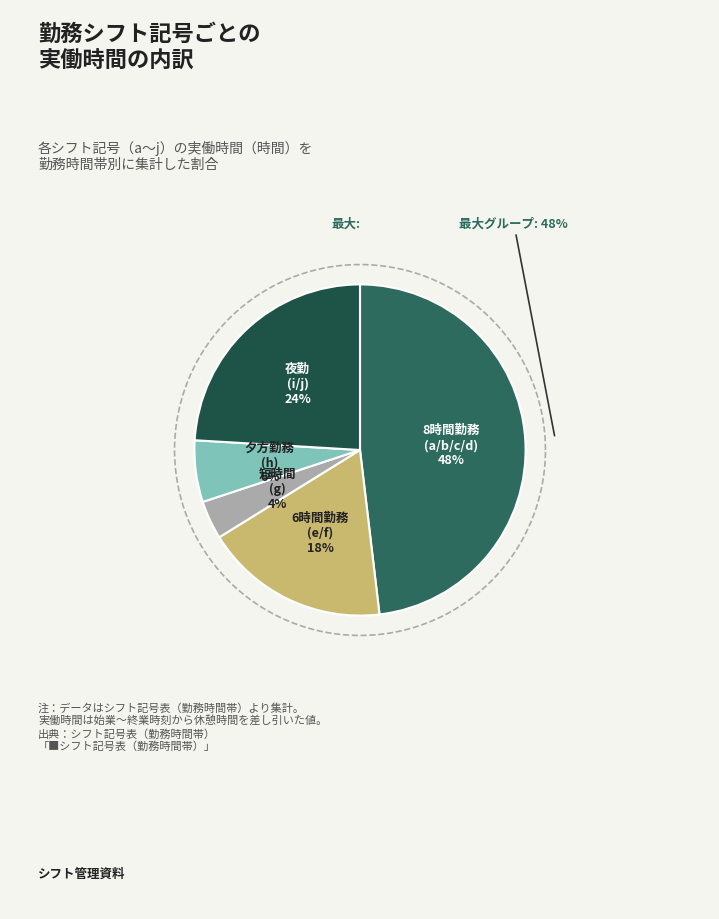

Which slice is the smallest?

g (7:00-9:30)